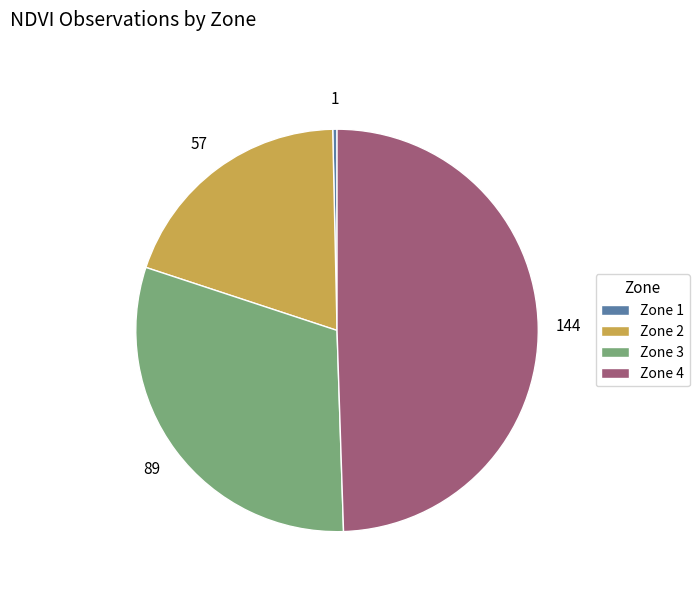

Is the sum of Zone 4 and Zone 3 greater than half?

Yes